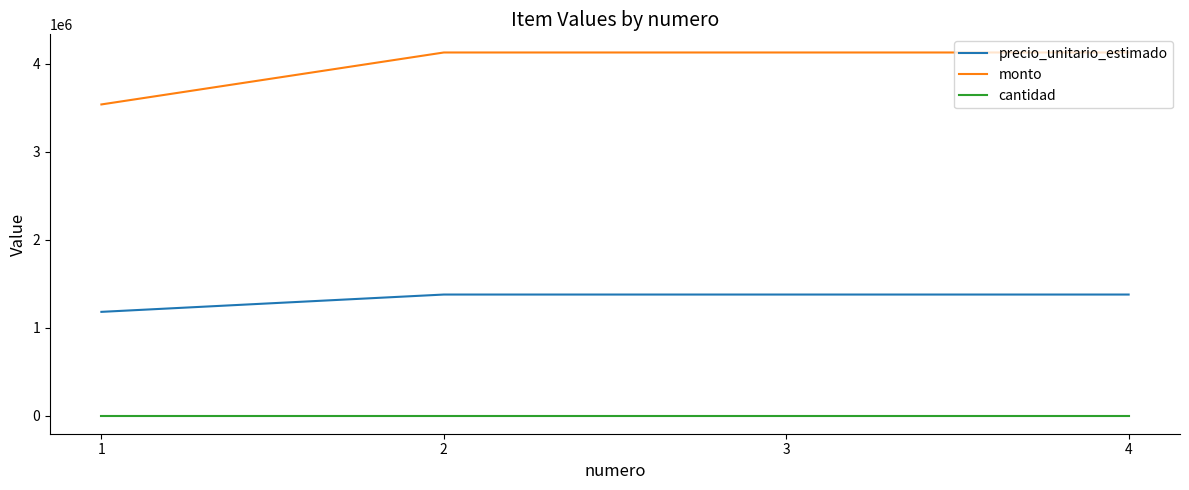

True or false: cantidad and monto cross at least once.

False